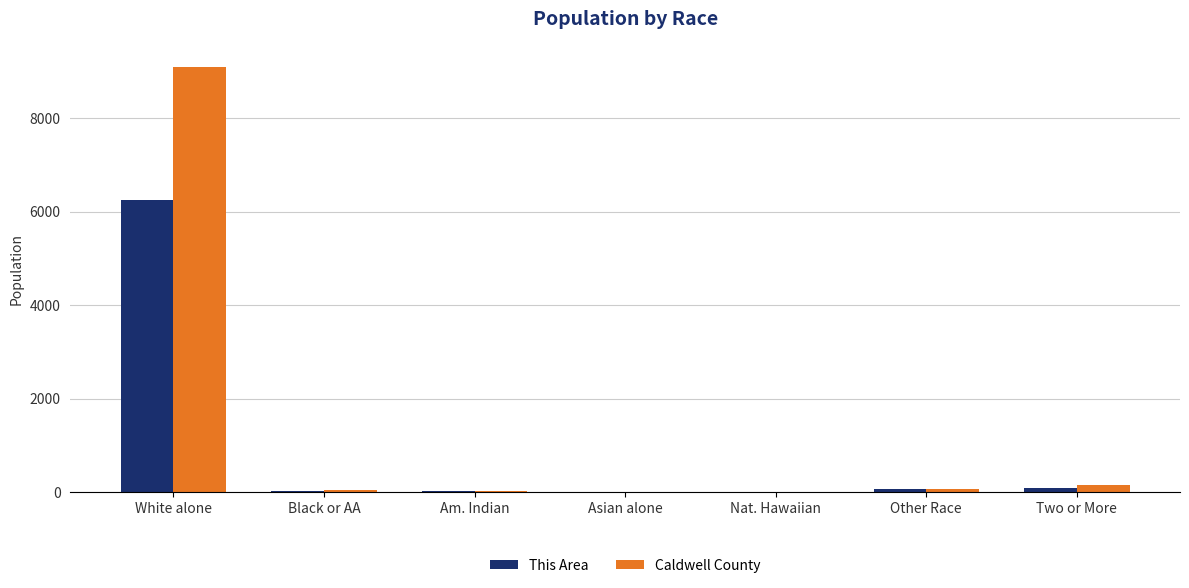

Which series has the widest spread of values?

Caldwell County